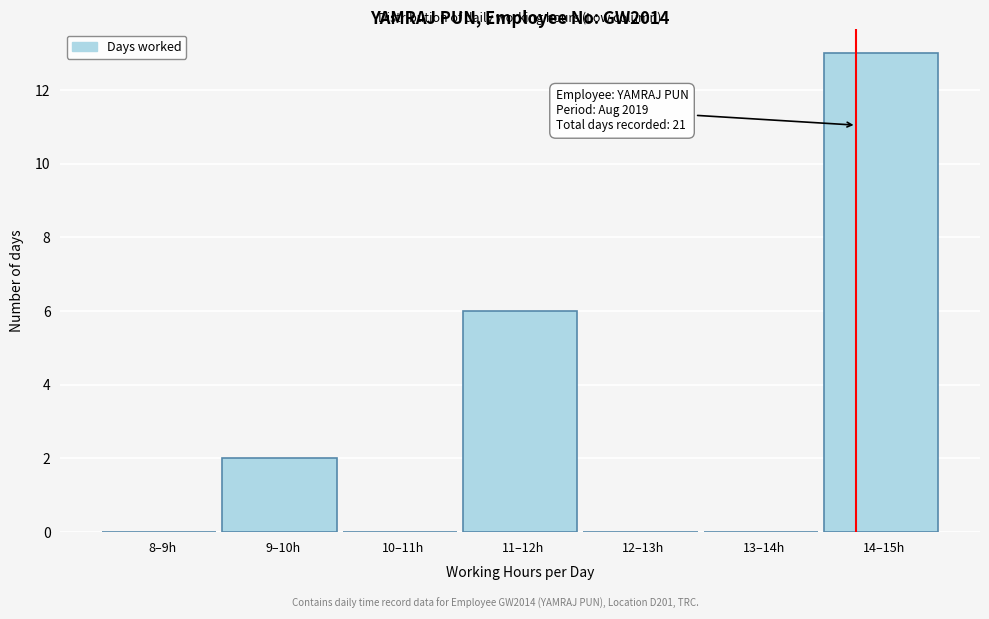

Reading left to right, transcribe all the data shown in this chart.

8–9h=0	9–10h=2	10–11h=0	11–12h=6	12–13h=0	13–14h=0	14–15h=13